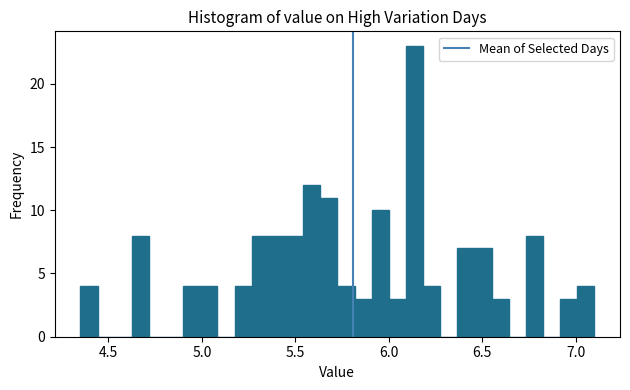

Read against the x-axis, roughly where is the centre of the tallest bar?

6.15